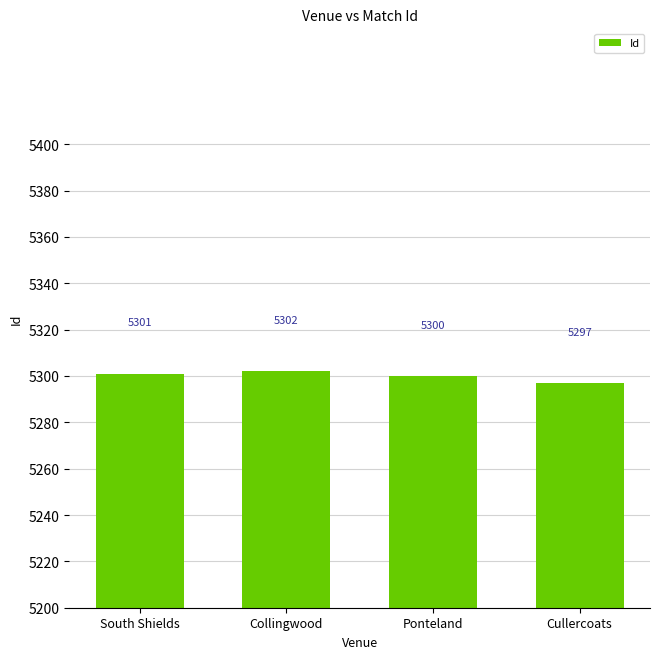

What is the sum of the values at Cullercoats and South Shields?

10598